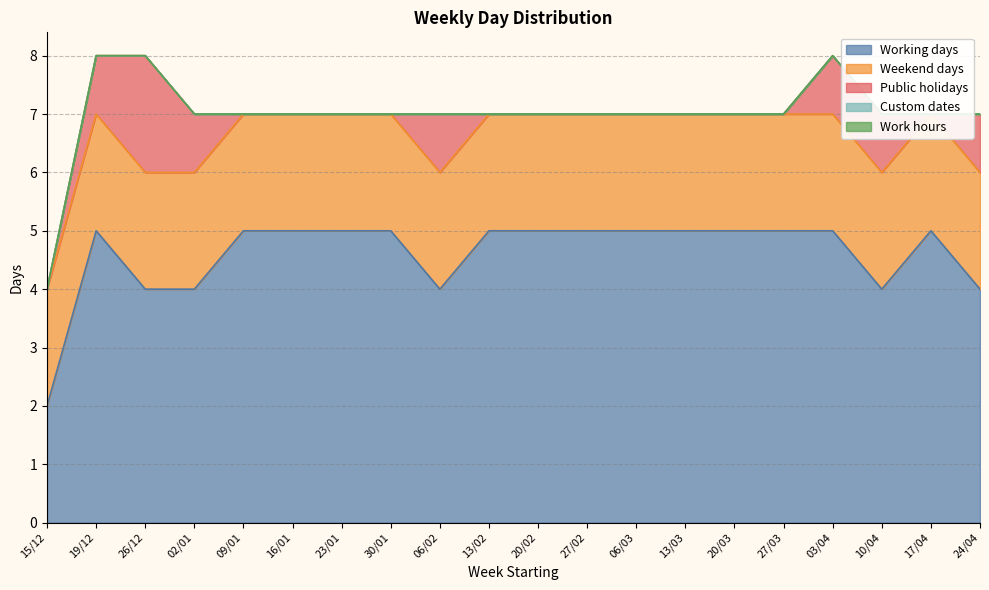

Where is the first local maximum for Working days?

19/12